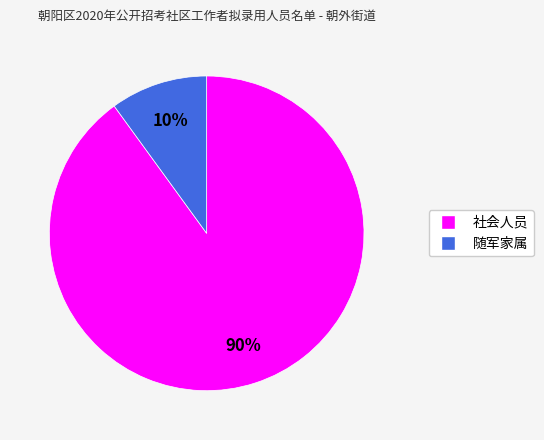

To the nearest percent, what is the difference between the 随军家属 and 社会人员 slice percentages?

80%